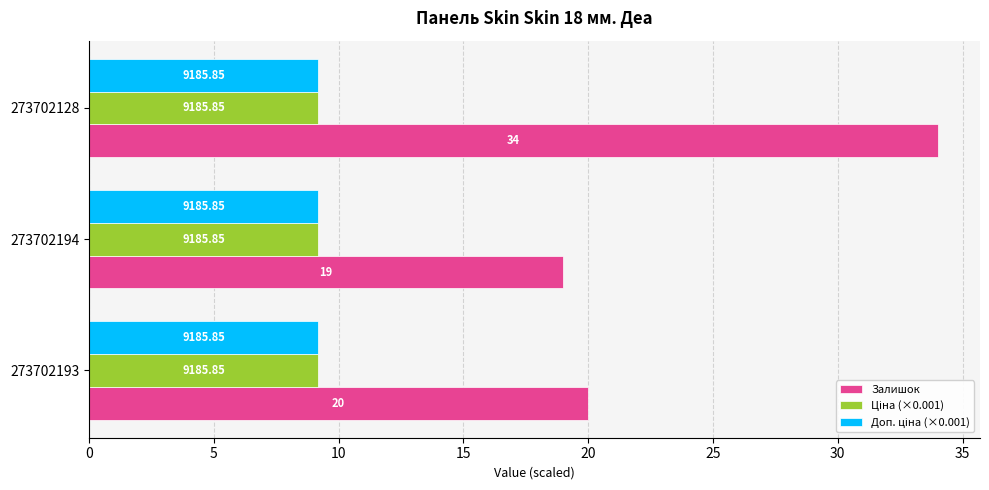

At how many categories does at least one series exceed 10?

3